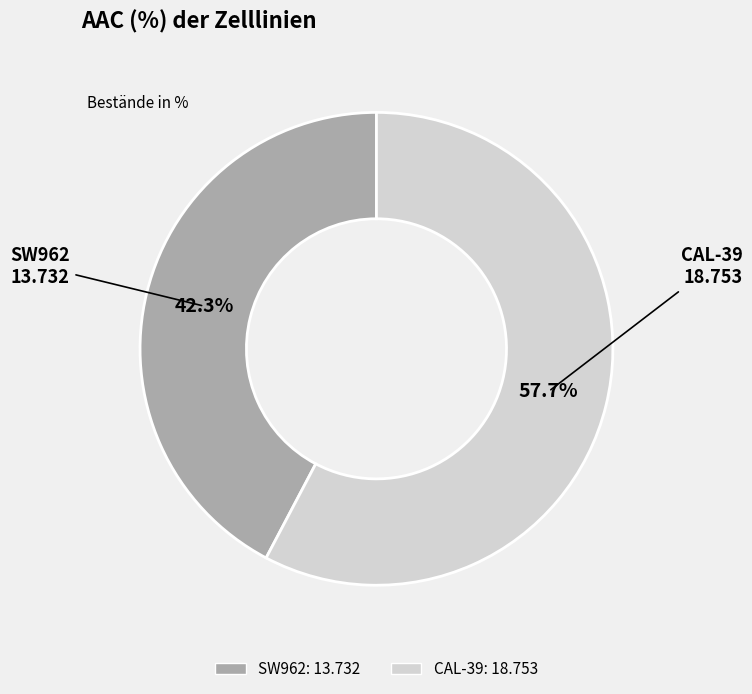

To the nearest percent, what is the difference between the SW962 and CAL-39 slice percentages?

15%